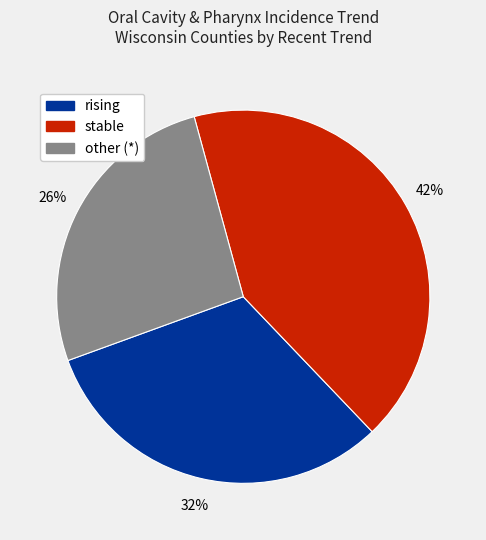

Which category has the smallest portion of the pie?

other